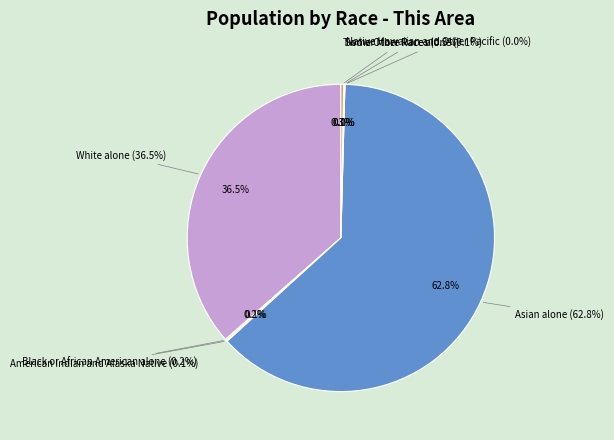

Which category accounts for the majority?

Asian alone